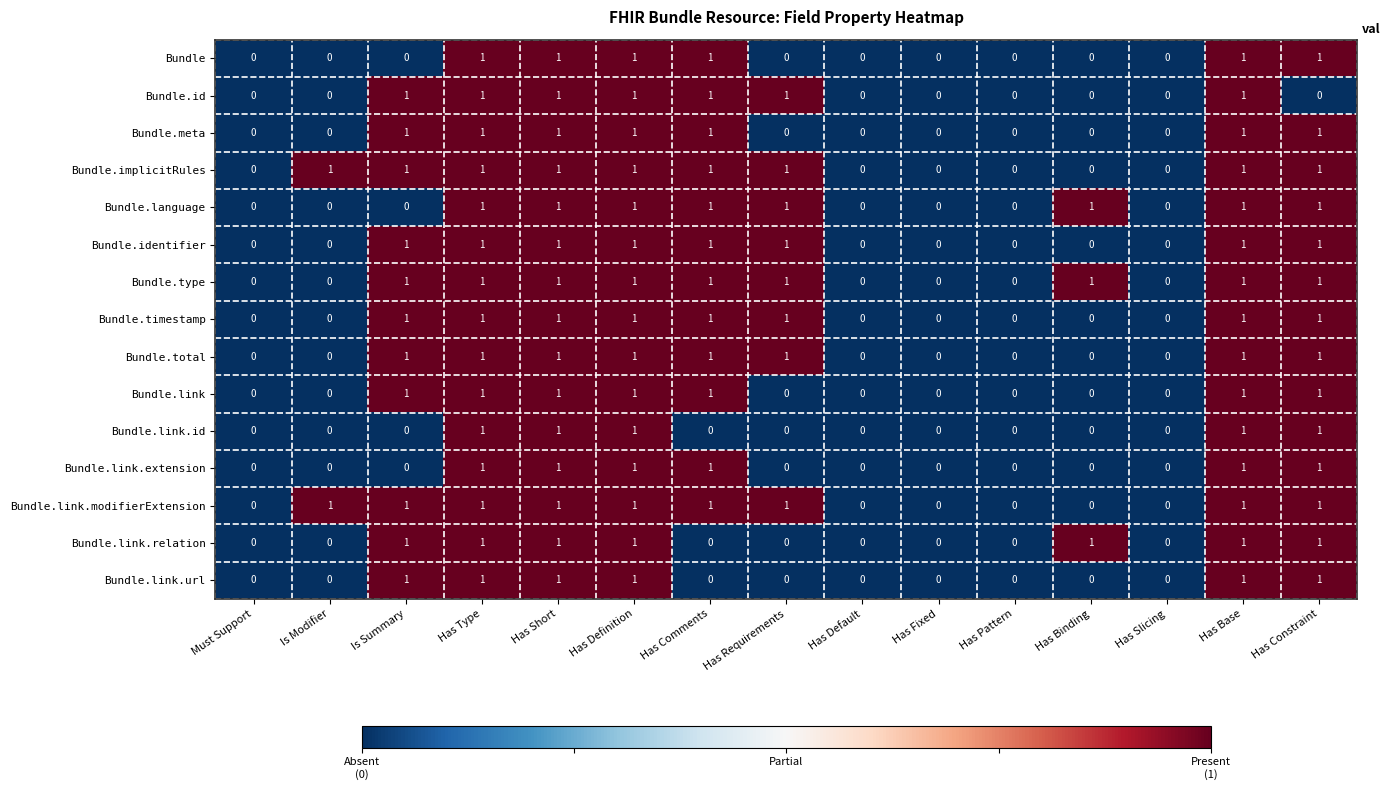

The Bundle.link.url series shows -1 at Has Binding. True or false?

False